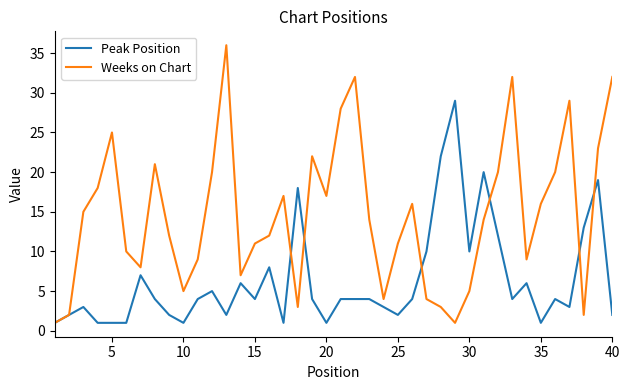

At how many categories does at least one series exceed 34?

1